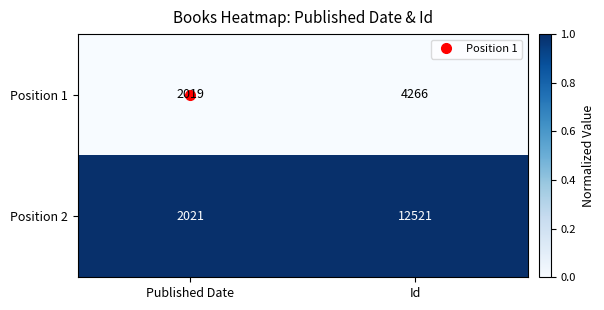

List the series in order of their peak value, lowest first.

Position 1, Position 2